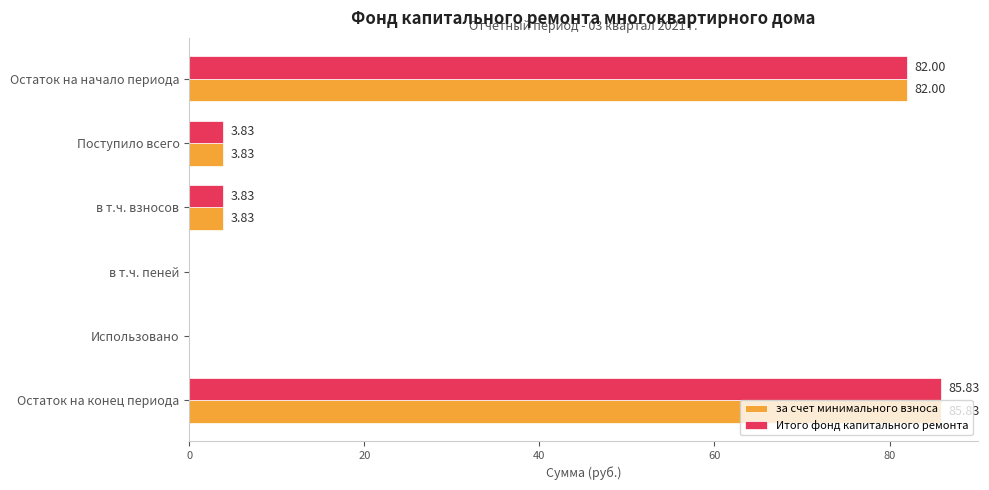

At which category is the sum across all series the highest?

Остаток на конец периода